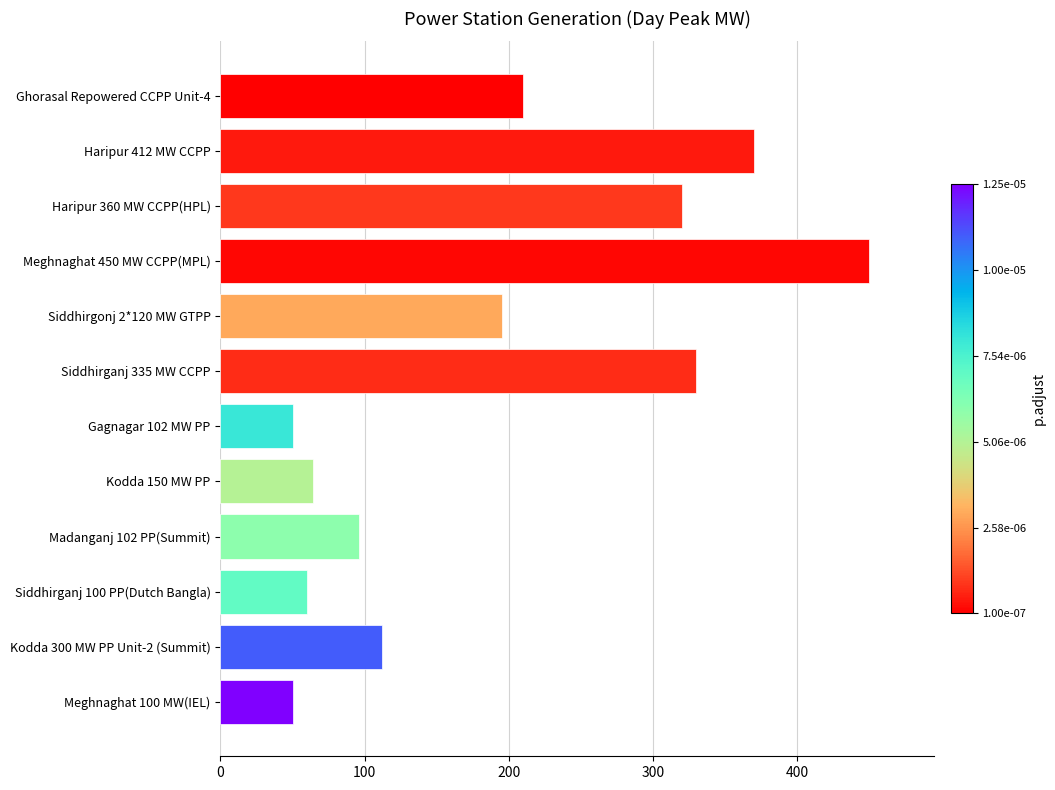

Is it true that the value at Siddhirgonj 2*120 MW GTPP is 116?

False